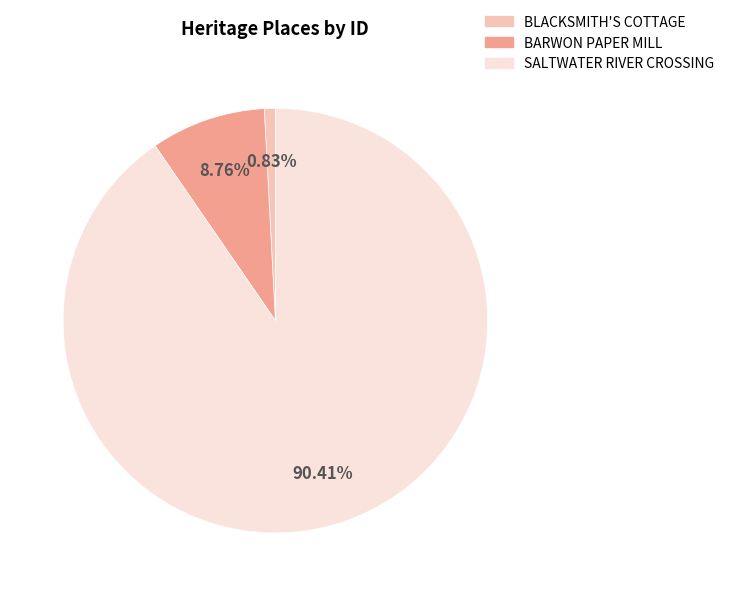

Is there any slice that represents more than half of the pie?

Yes